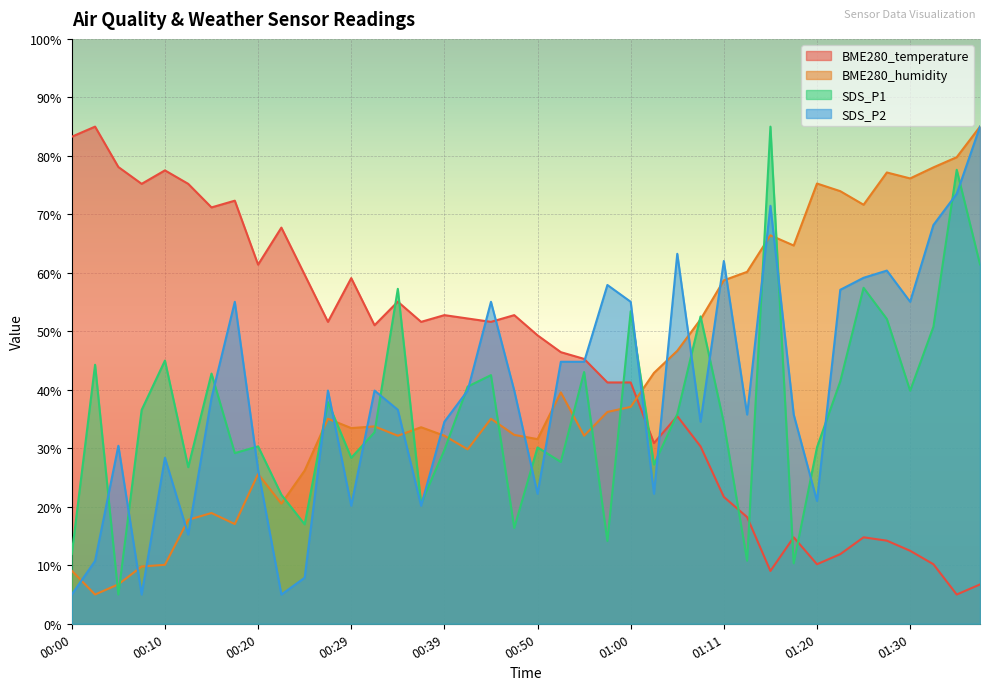

Does the chart display data point markers on the line(s)?

No